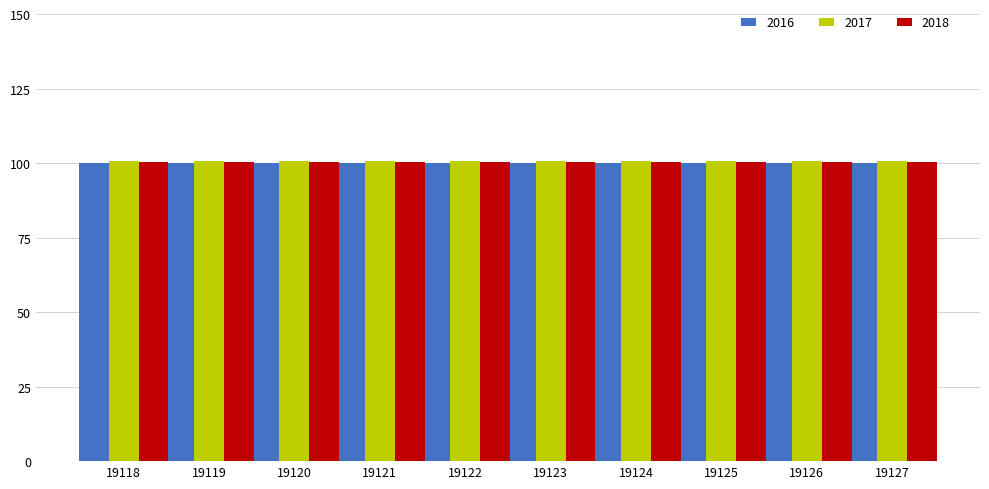

What is the maximum value for 2018?

100.3